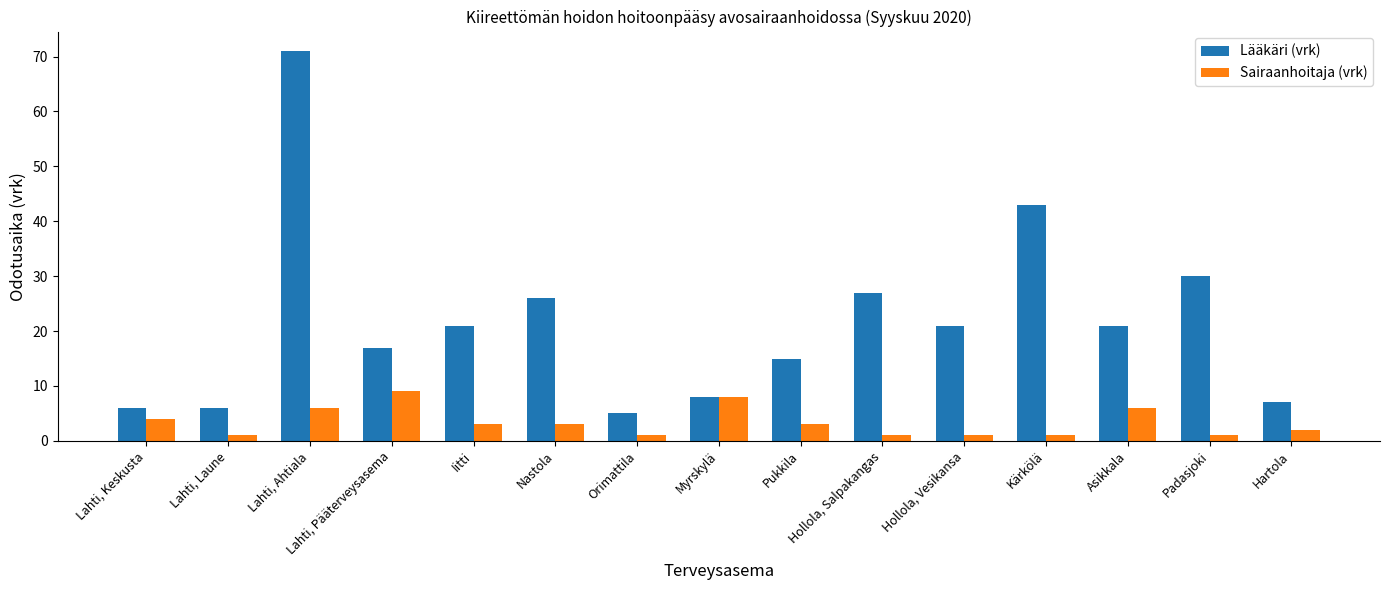

Reading left to right, extract all data points from this chart.

Lääkäri (vrk): 6	6	71	17	21	26	5	8	15	27	21	43	21	30	7
Sairaanhoitaja (vrk): 4	1	6	9	3	3	1	8	3	1	1	1	6	1	2